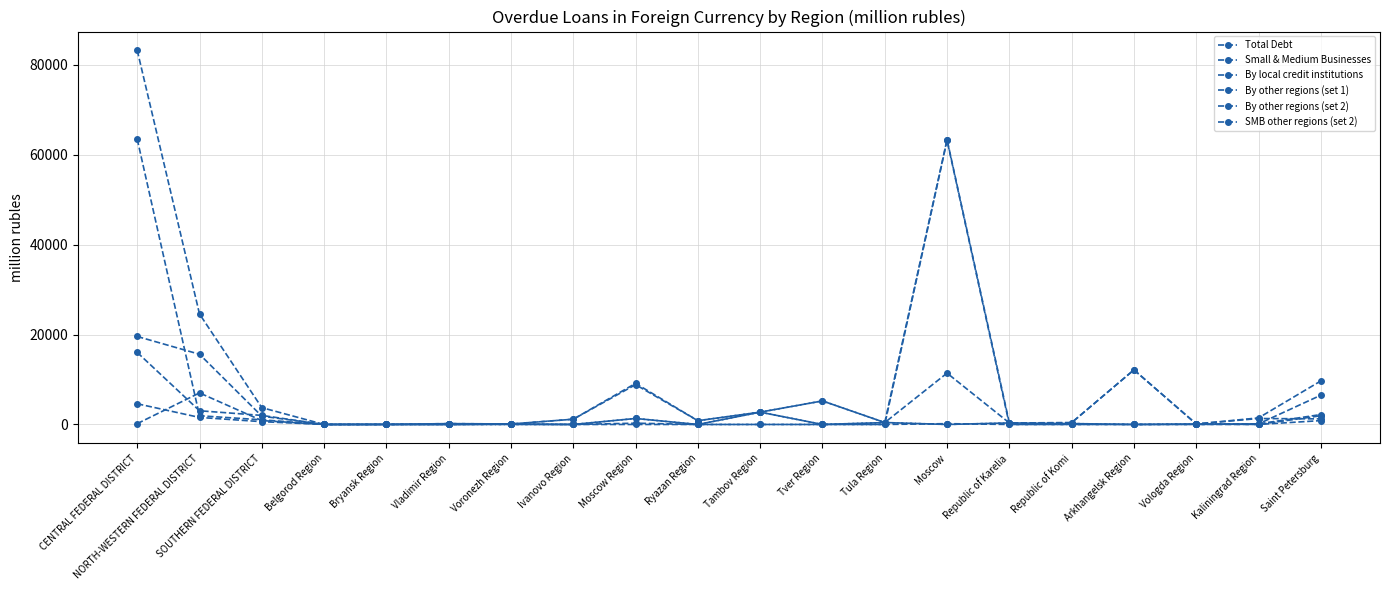

Is this an area chart (filled region under the line)?

No